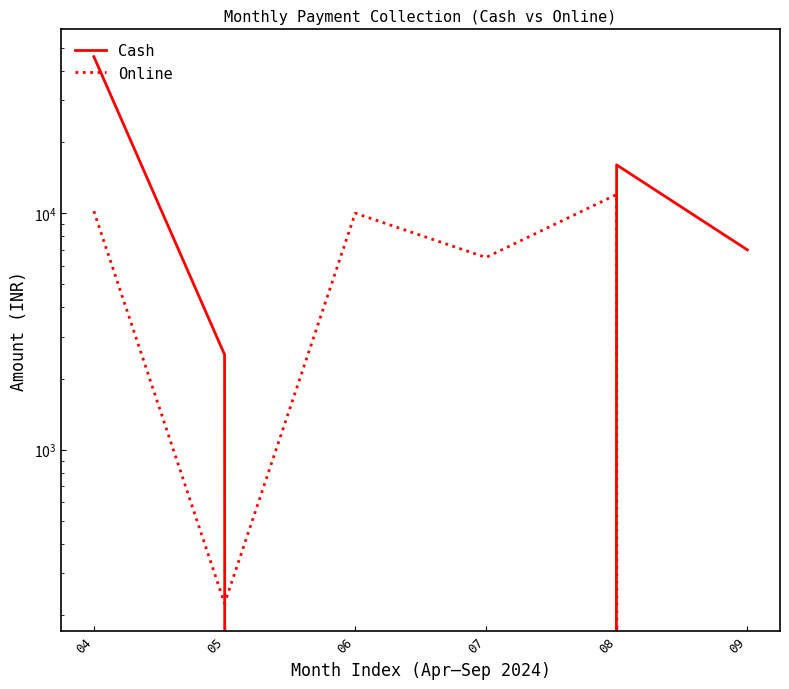

How many data points does each series have?

6